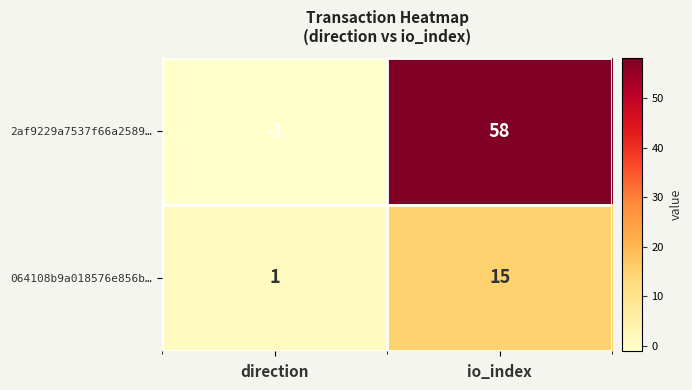

At which label is 064108b9a018576e856b… closest to 8?

direction